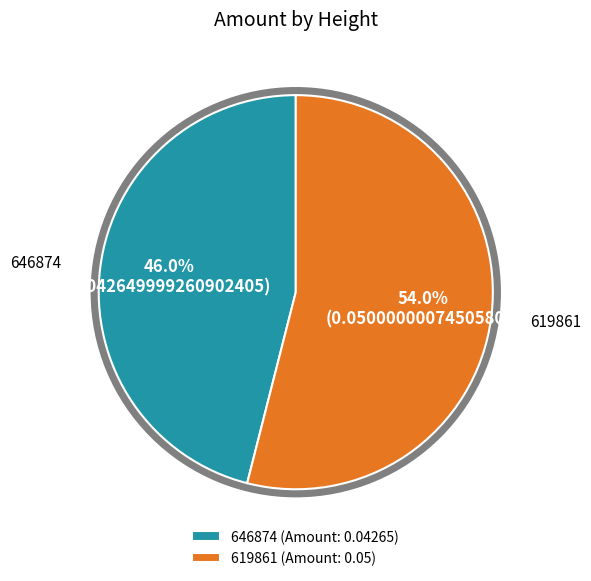

Which slice represents more than half of the pie?

619861